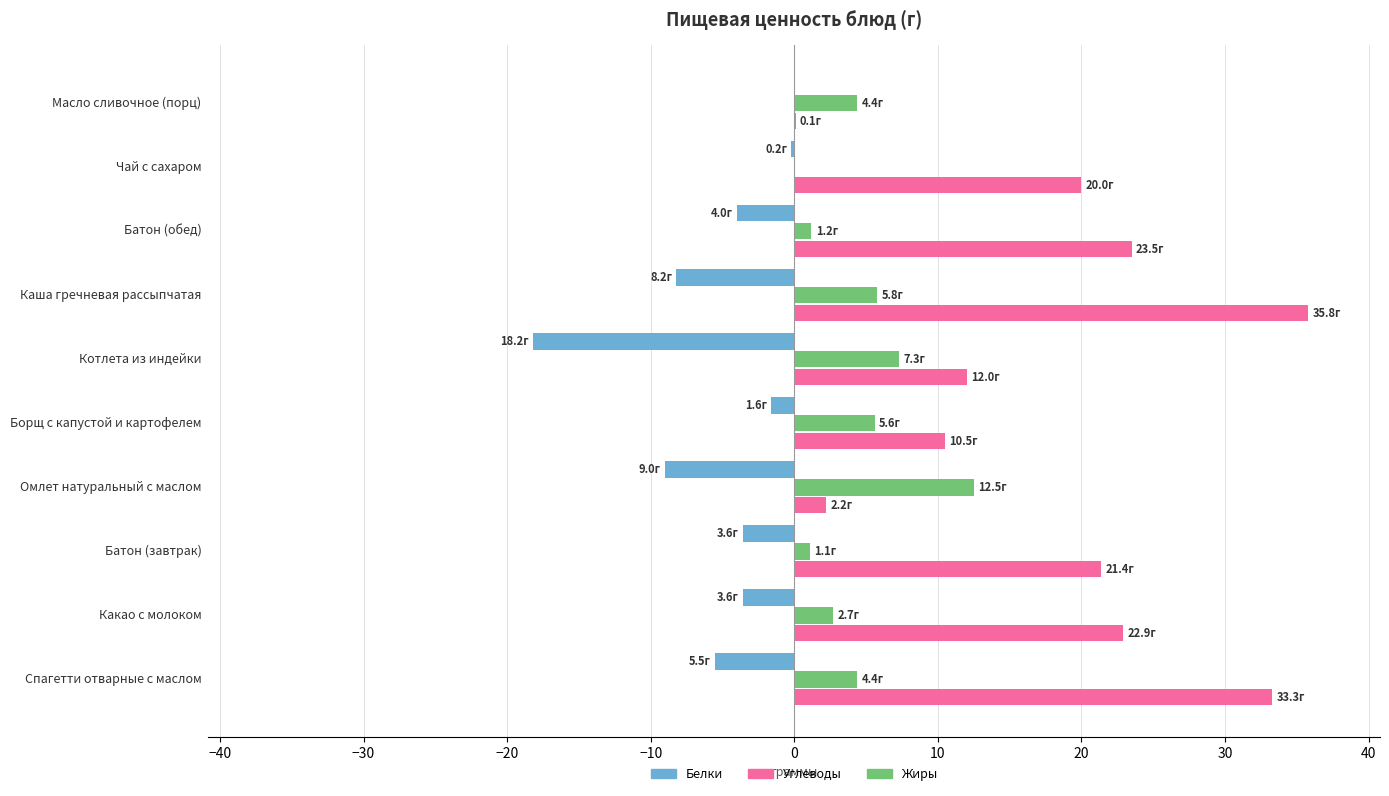

What is the sum of all Жиры values?

45.0